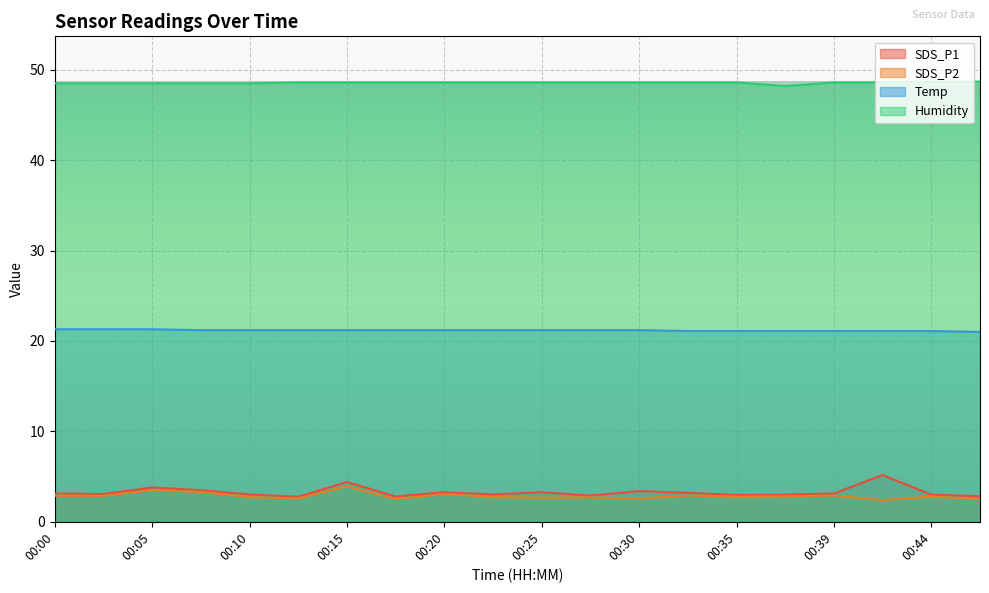

Reading left to right, list all the values displayed in this chart.

SDS_P1: 3.1	3.1	3.8	3.5	3.0	2.8	4.4	2.8	3.3	3.0	3.3	2.9	3.4	3.2	3.0	3.0	3.1	5.2	3.0	2.8
SDS_P2: 2.9	2.9	3.5	3.3	2.7	2.6	3.9	2.5	3.1	2.7	2.7	2.7	2.6	2.9	2.8	2.8	2.9	2.4	2.8	2.5
Temp: 21.3	21.3	21.3	21.2	21.2	21.2	21.2	21.2	21.2	21.2	21.2	21.2	21.2	21.1	21.1	21.1	21.1	21.1	21.1	21.0
Humidity: 48.5	48.5	48.5	48.5	48.5	48.6	48.6	48.6	48.6	48.6	48.6	48.6	48.6	48.6	48.6	48.2	48.6	48.6	48.7	48.7